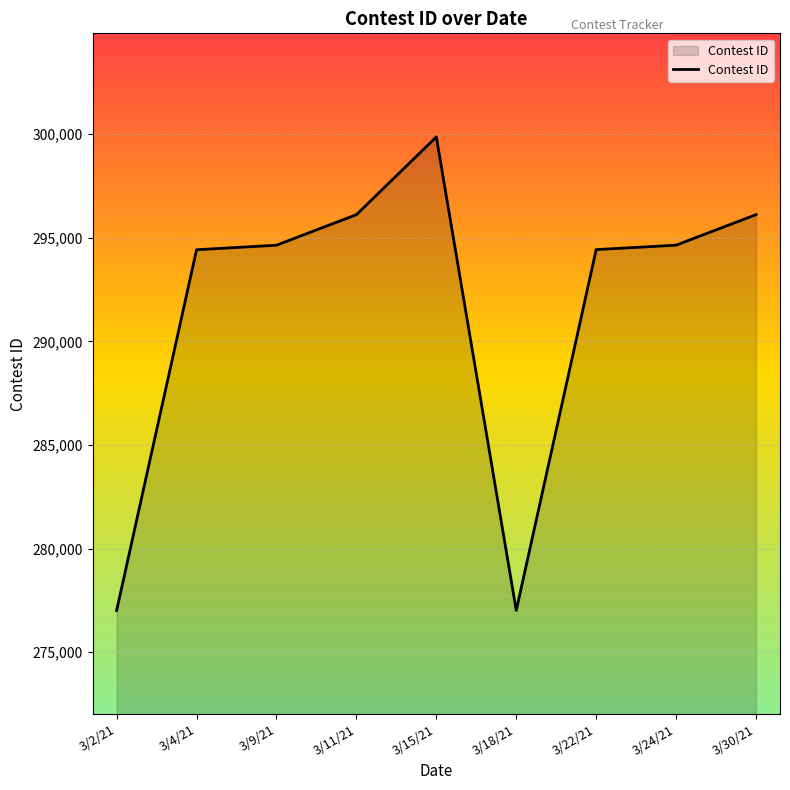

How many distinct data groups are displayed?

1